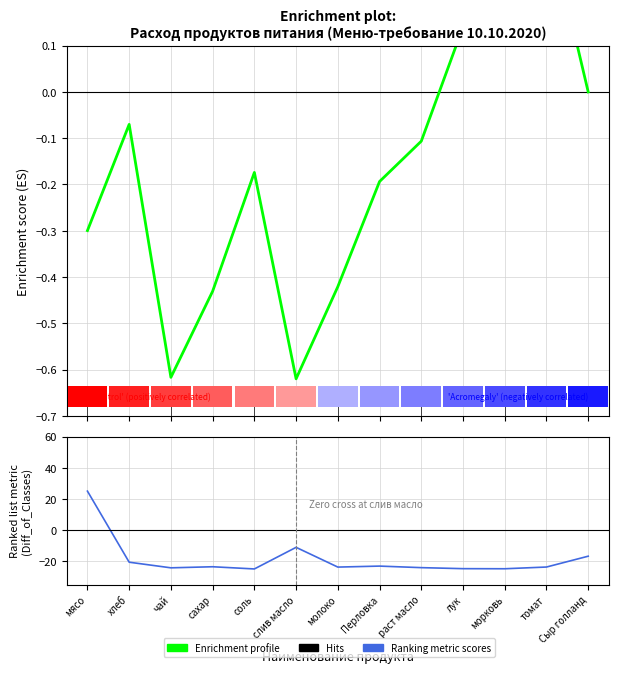

How many positive values does the Enrichment profile series have?

3